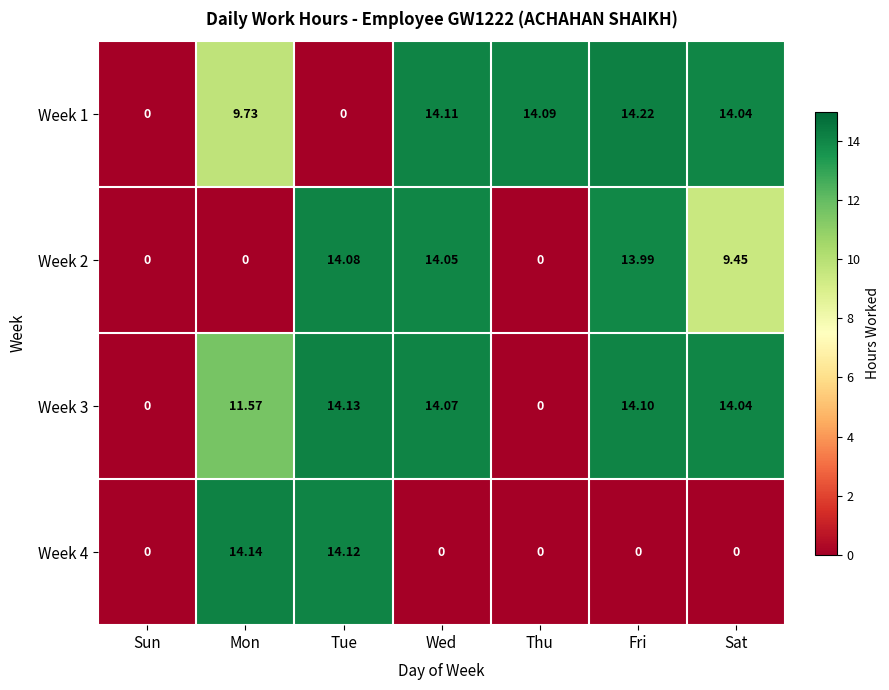

Where is Week 2 nearest to the value 7?

Sat